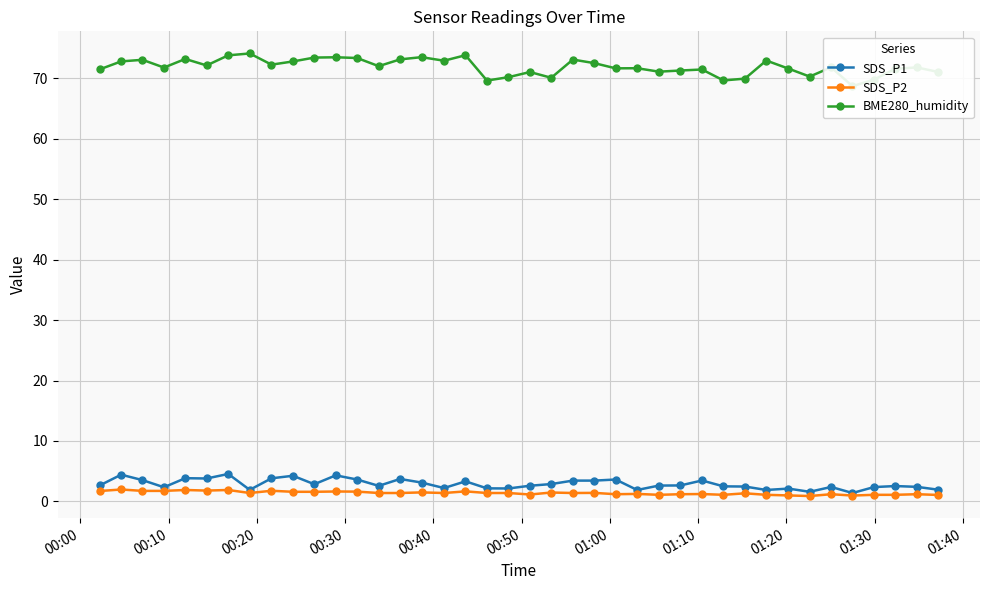

True or false: SDS_P2 has more than 0 interior local peaks.

True